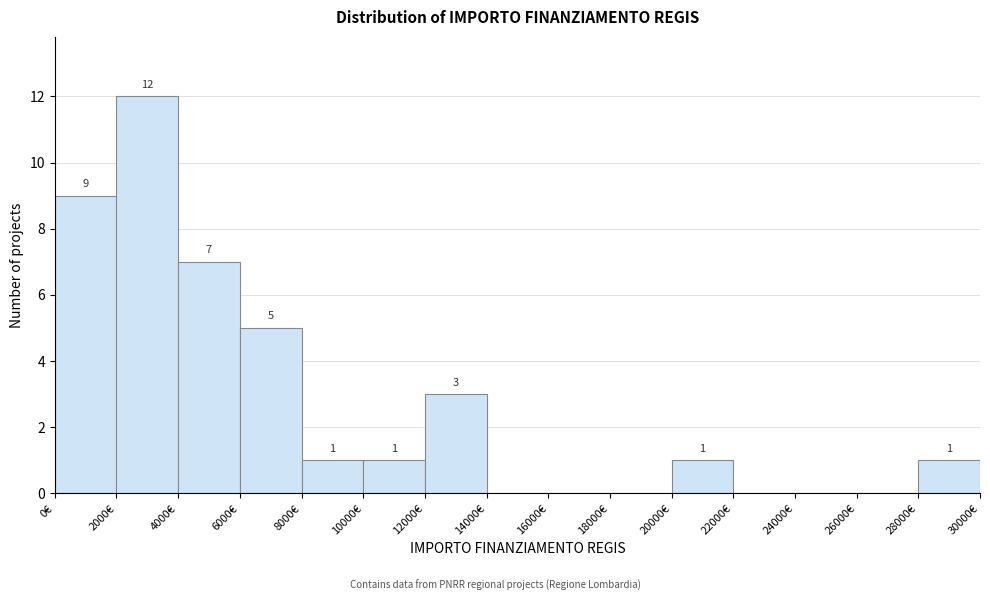

Over which range of the x-axis is the bar tallest?

2000 to 4000